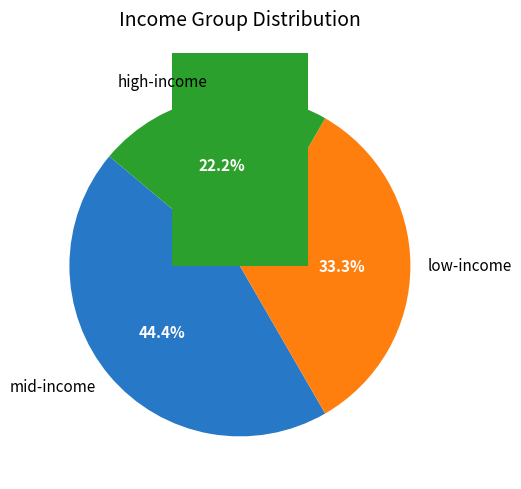

The 6 slice represents 18% of the pie. True or false?

False